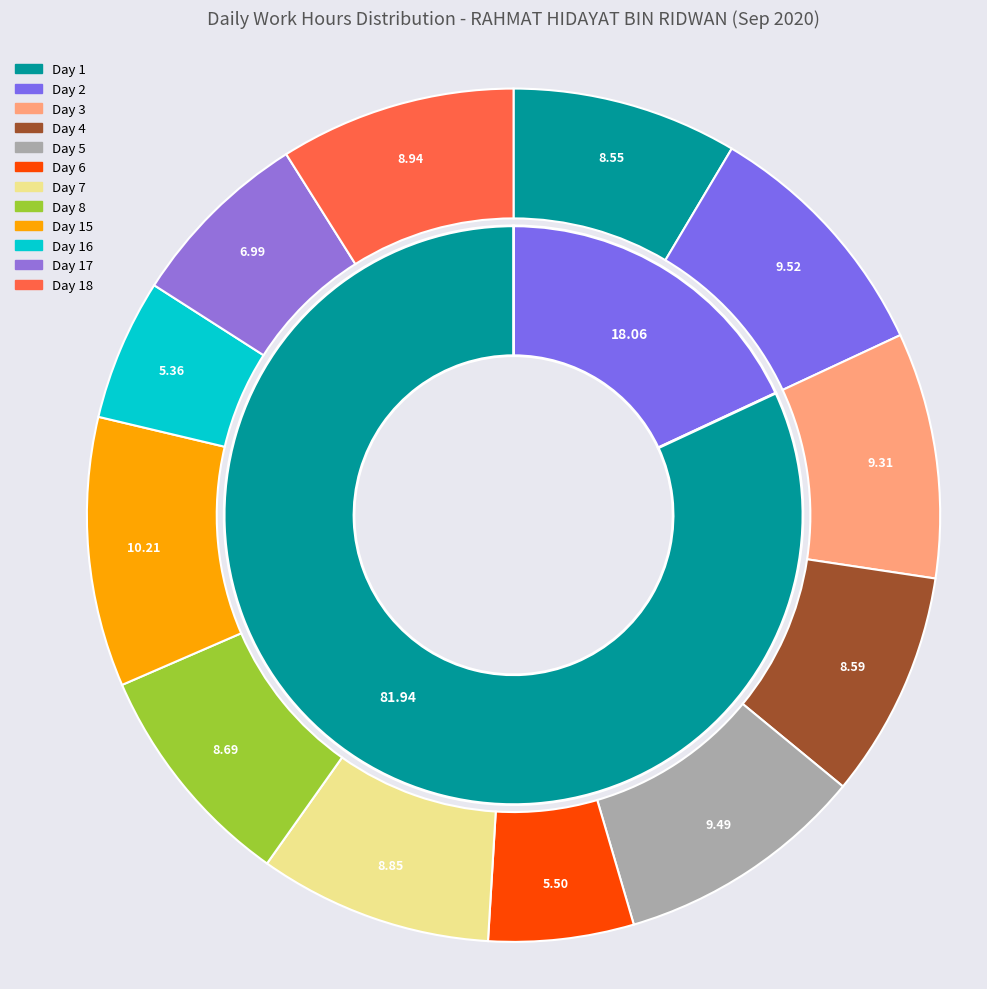

Does Day 6 represent more than half of the total?

No